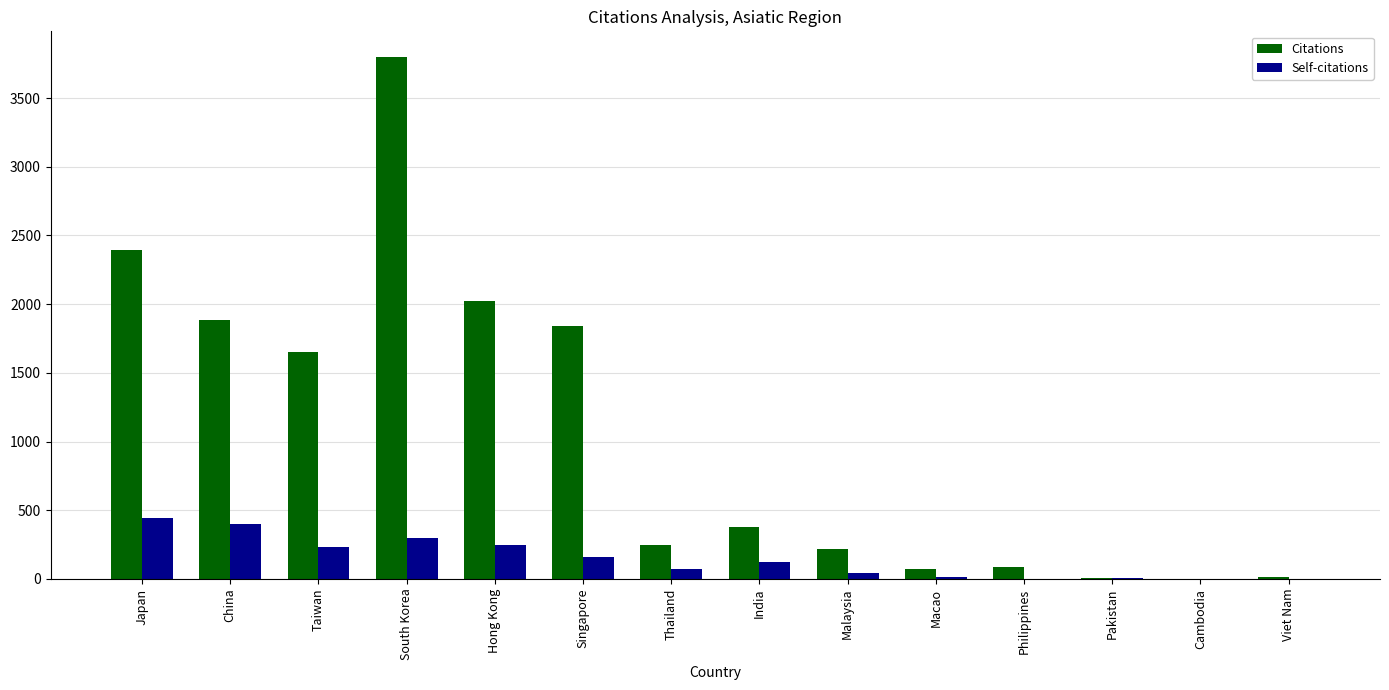

Which series has the largest total across all categories?

Citations